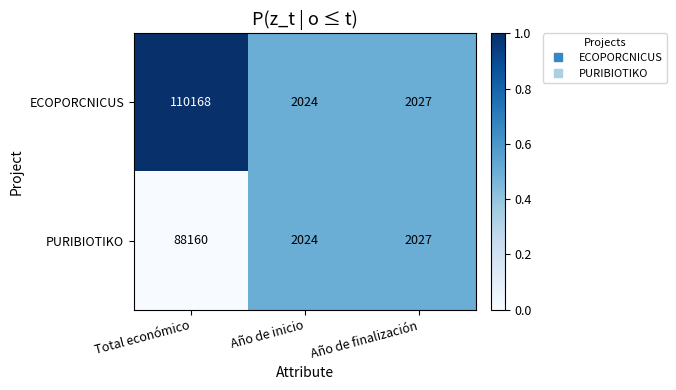

Which series has the largest total across all categories?

ECOPORCNICUS